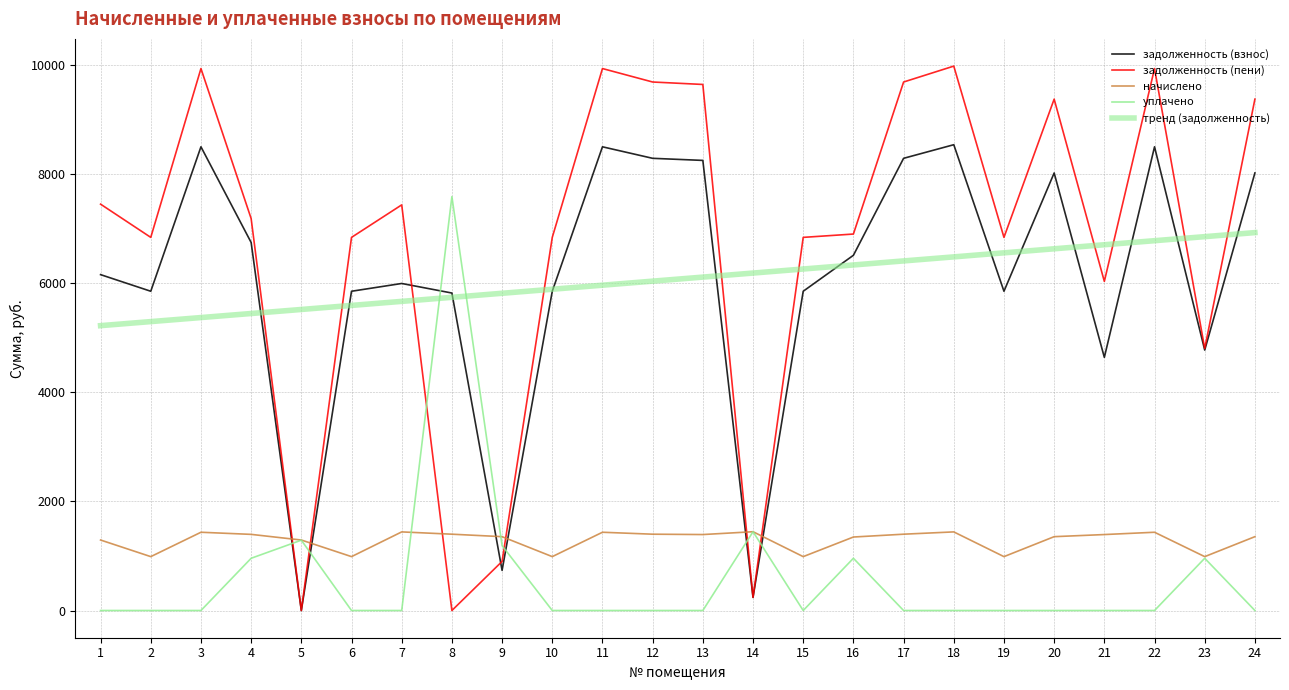

Does the chart display data point markers on the line(s)?

No